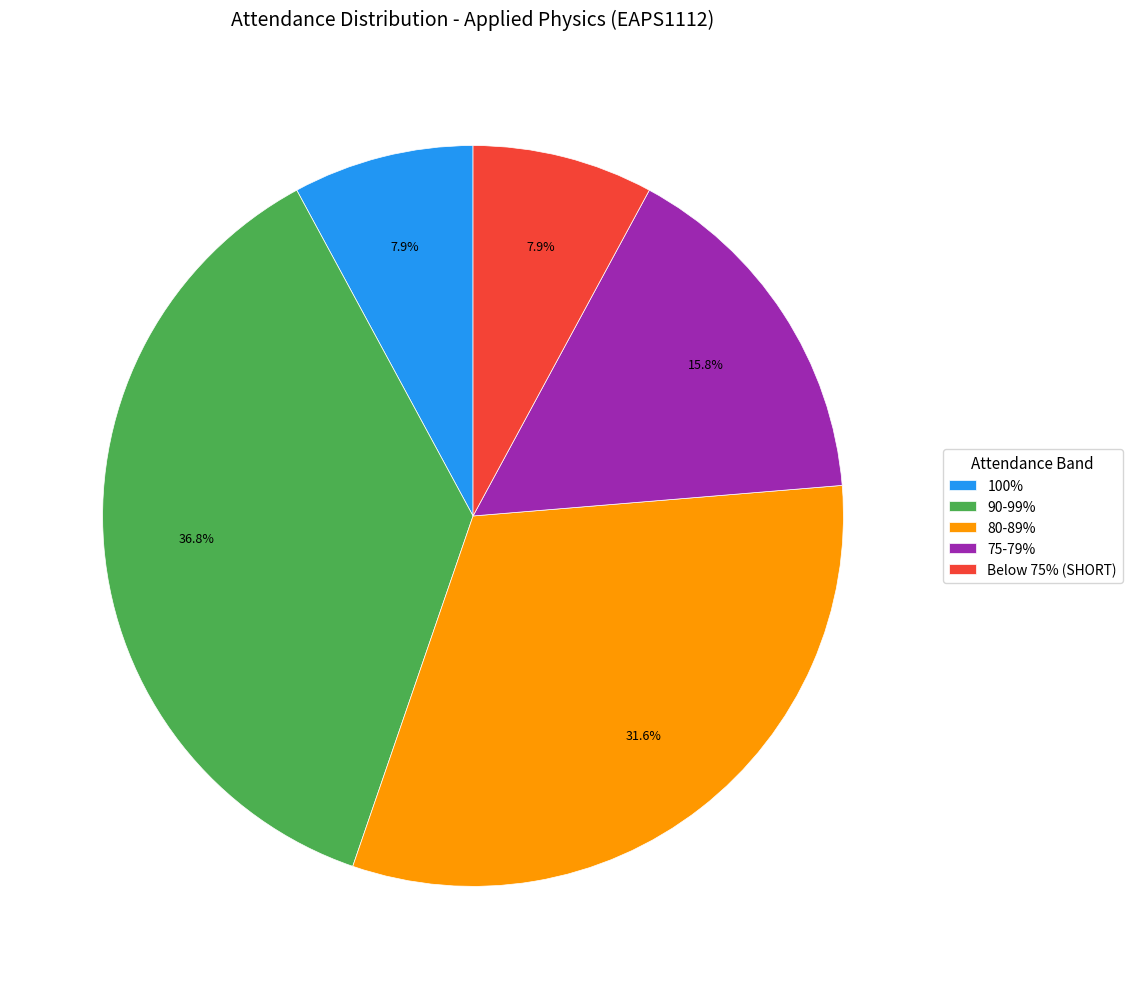

Is there a majority slice in this chart?

No